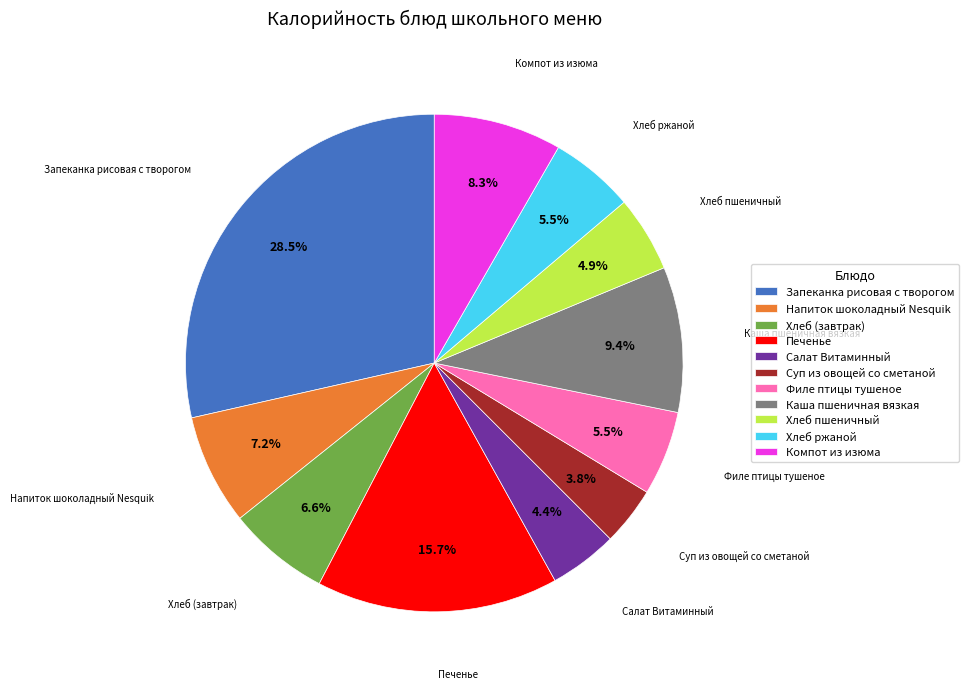

Is it true that Салат Витаминный is 17% of the pie?

False